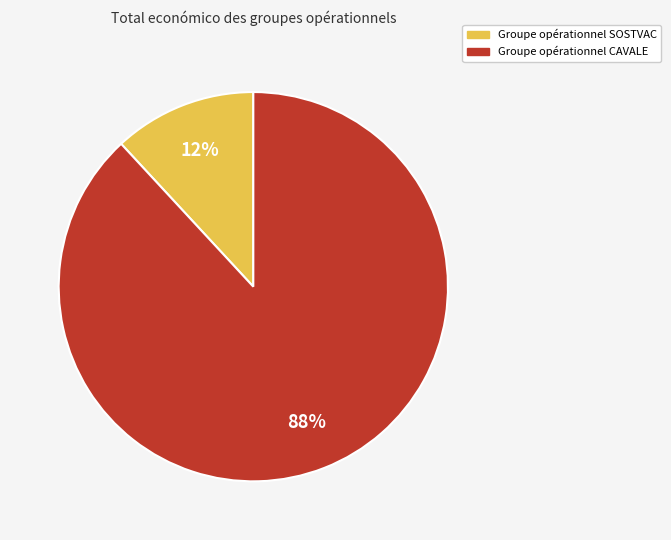

Between Groupe opérationnel CAVALE and Groupe opérationnel SOSTVAC, which is larger?

Groupe opérationnel CAVALE